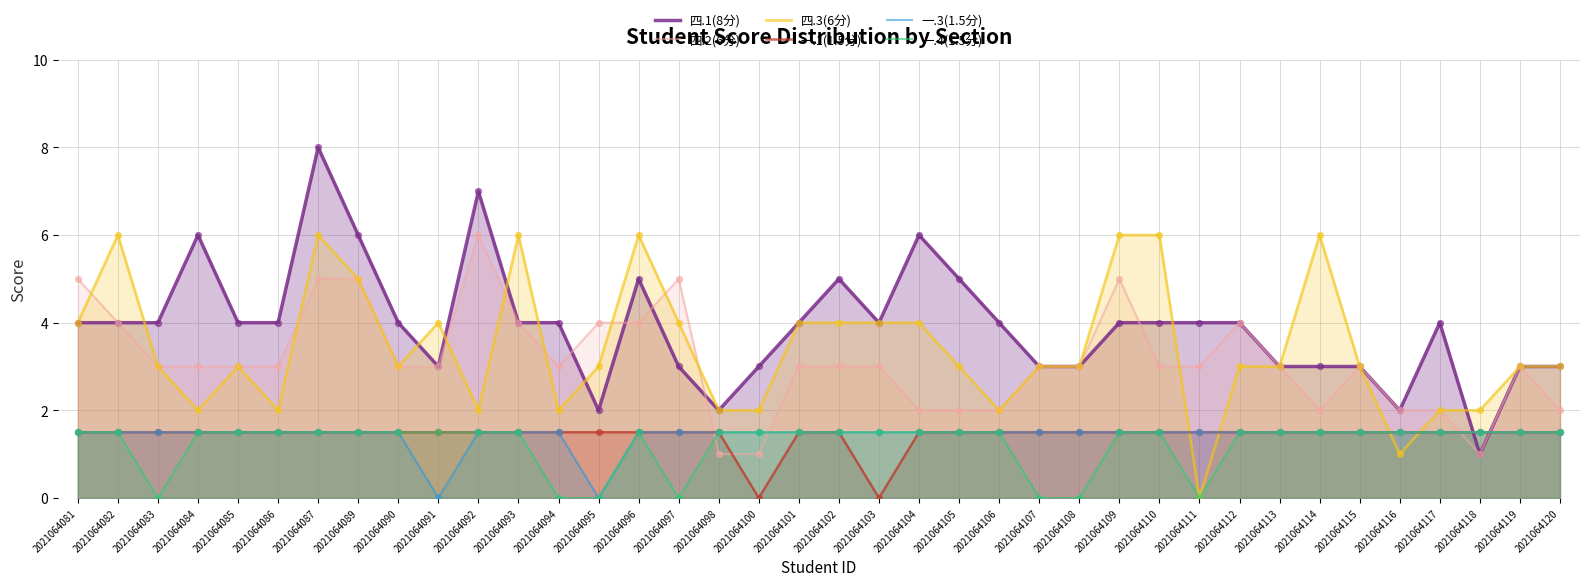

At which category is the sum across all series the highest?

2021064087